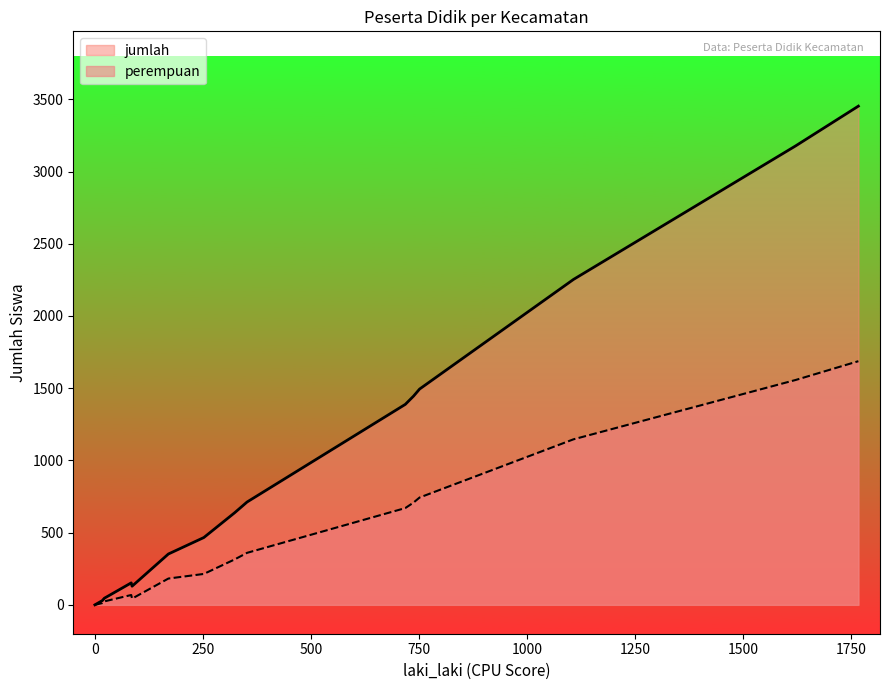

At how many categories does at least one series exceed 2637?

2